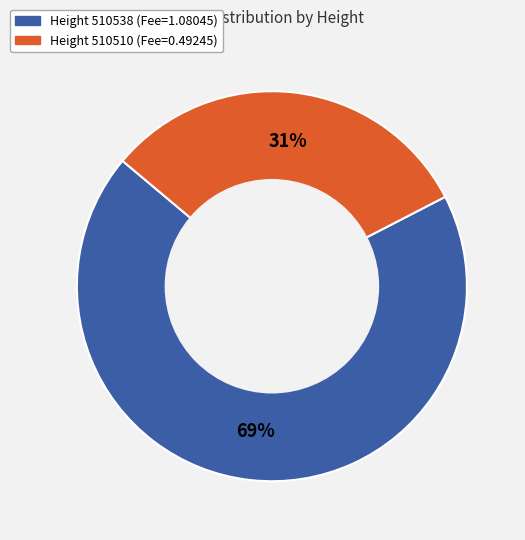

To the nearest percent, what is the average slice percentage?

50%